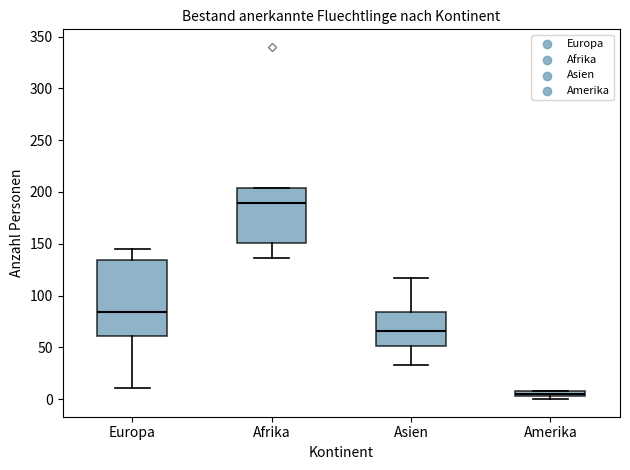

Which box's median line is the lowest?

Amerika